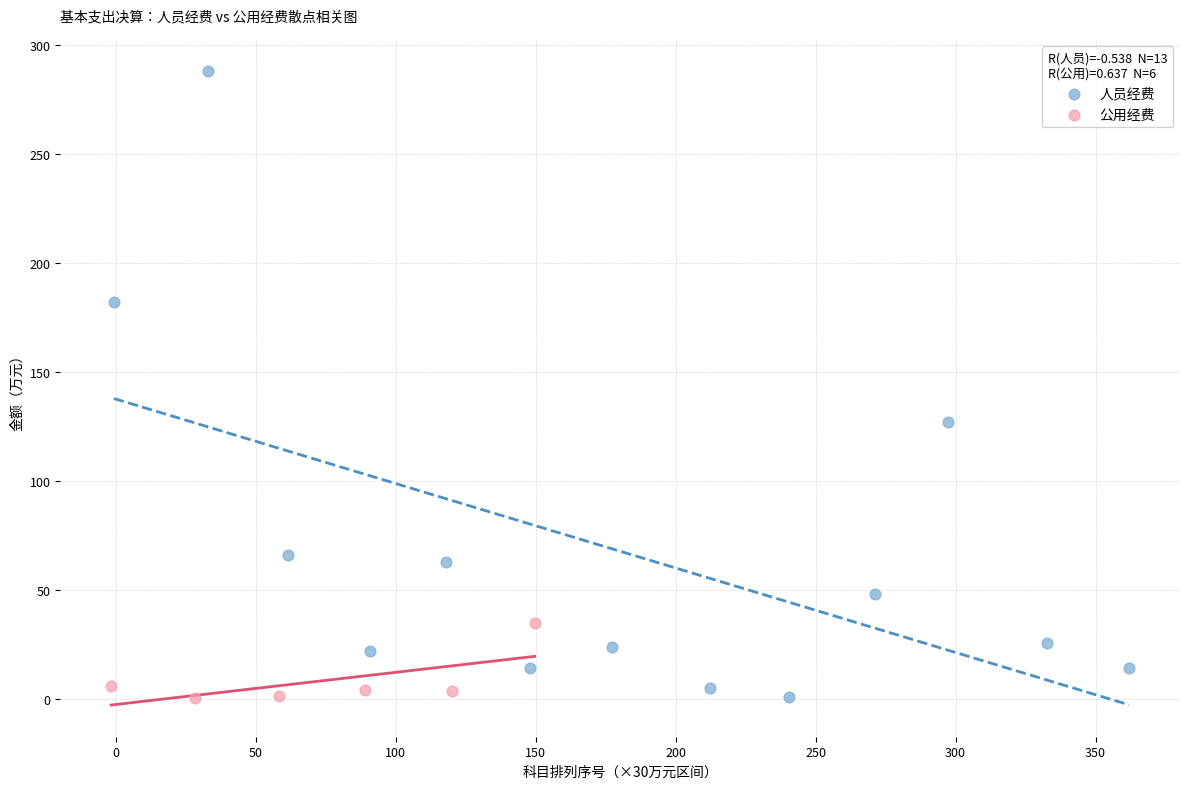

Which series has the largest Y range (max minus min)?

人员经费